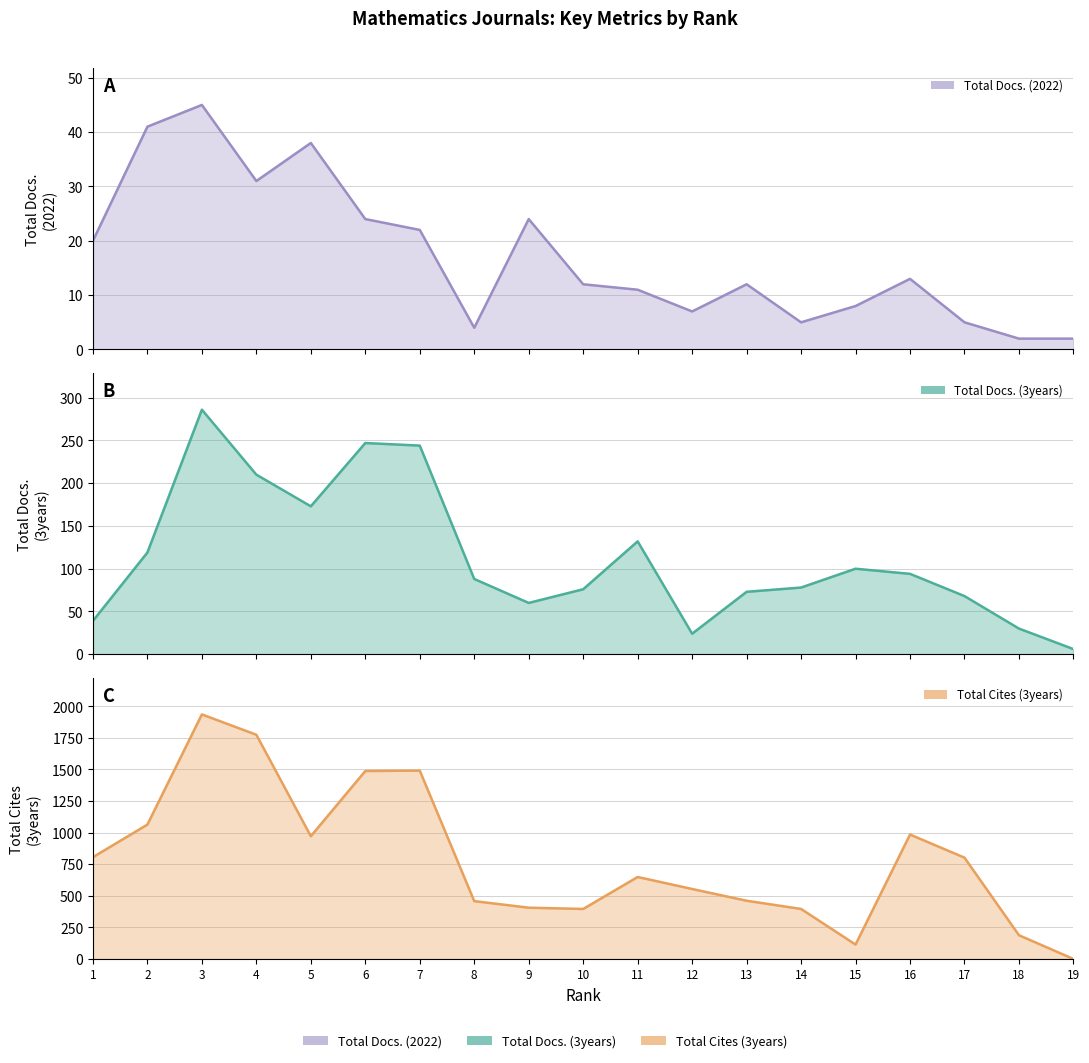

What is the value of the Total Cites (3years) point at the 14th from the left?

396